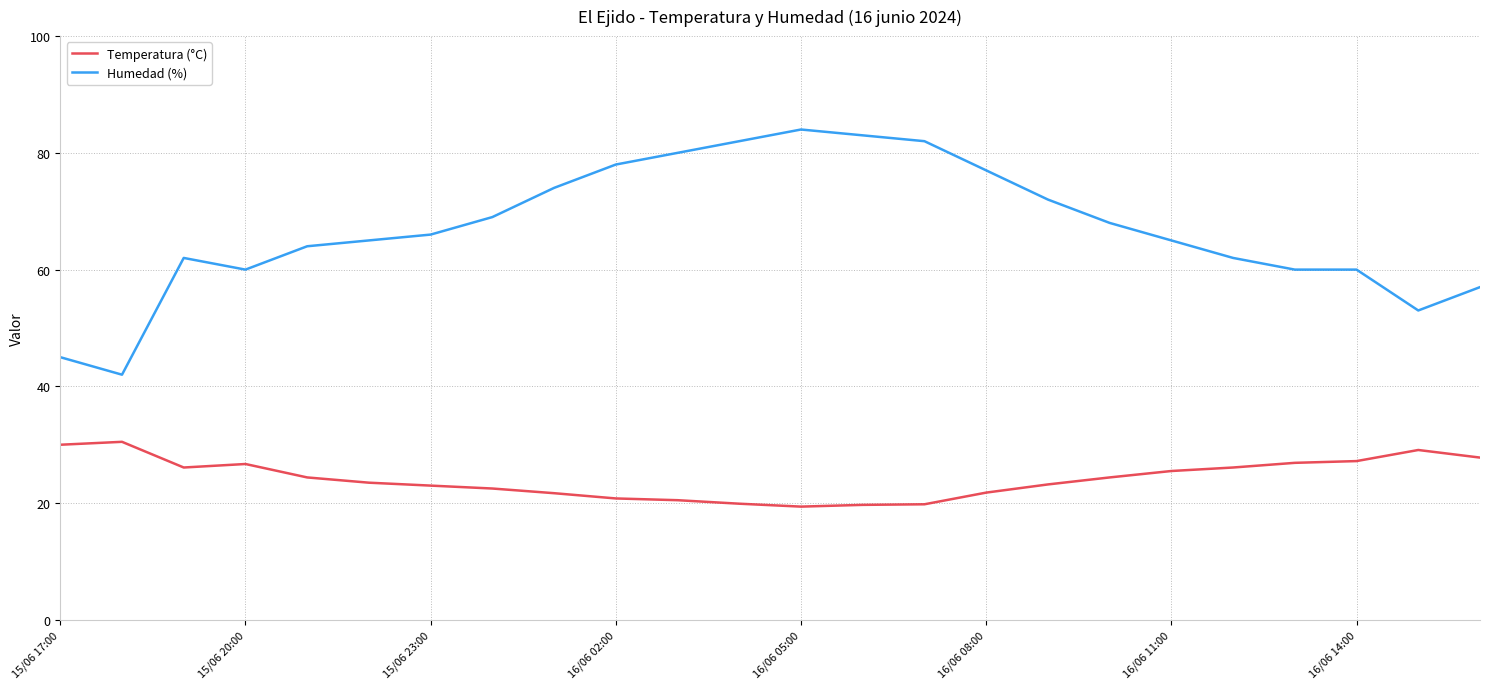

What is the minimum value shown in the chart?

19.4